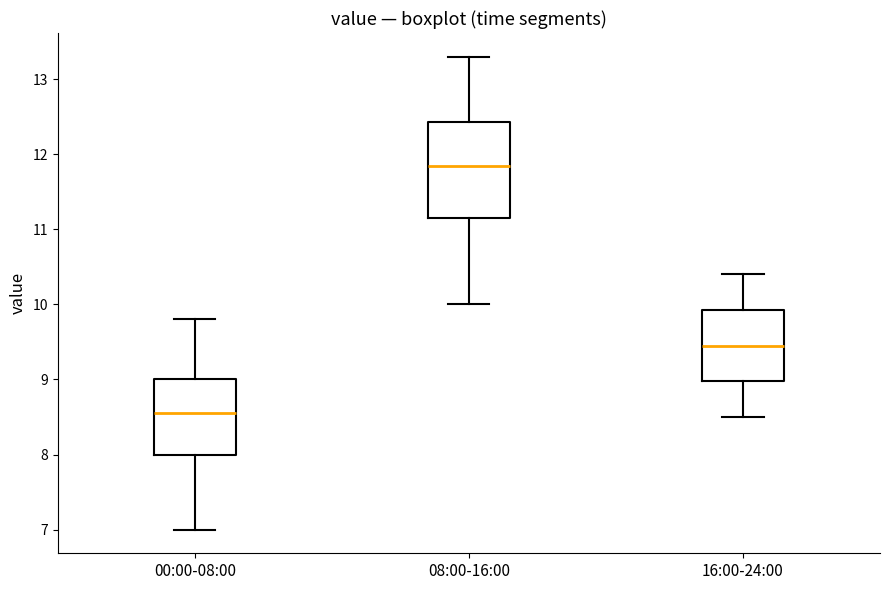

Where is the lower edge of the box for 00:00-08:00 on the y-axis? The values are not printed on the chart, so give them approximately, as read against the axis.

8.0